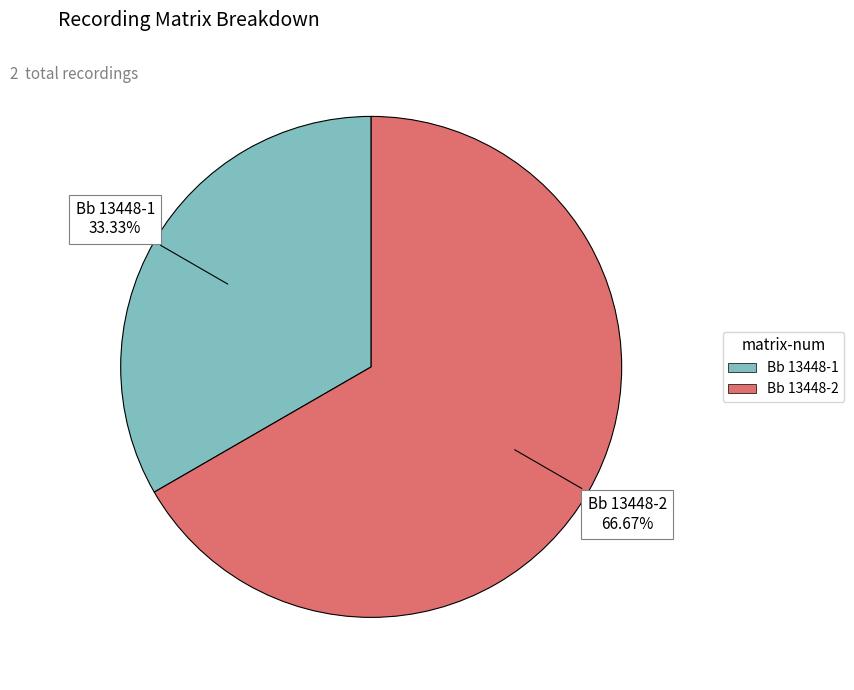

To the nearest percent, what percentage of the pie is Bb 13448-2?

67%